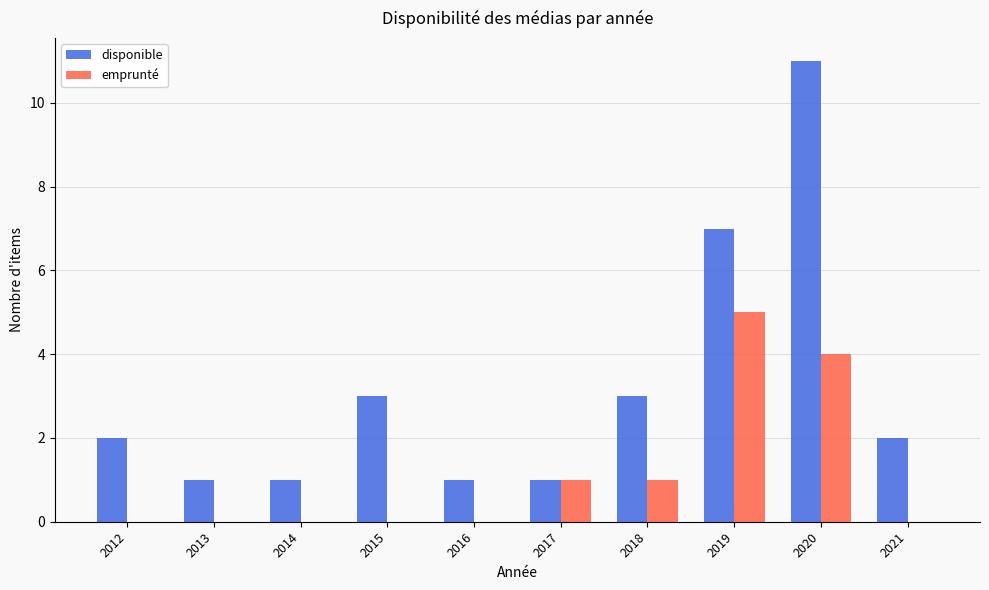

What are all the series names shown in the legend?

disponible, emprunté